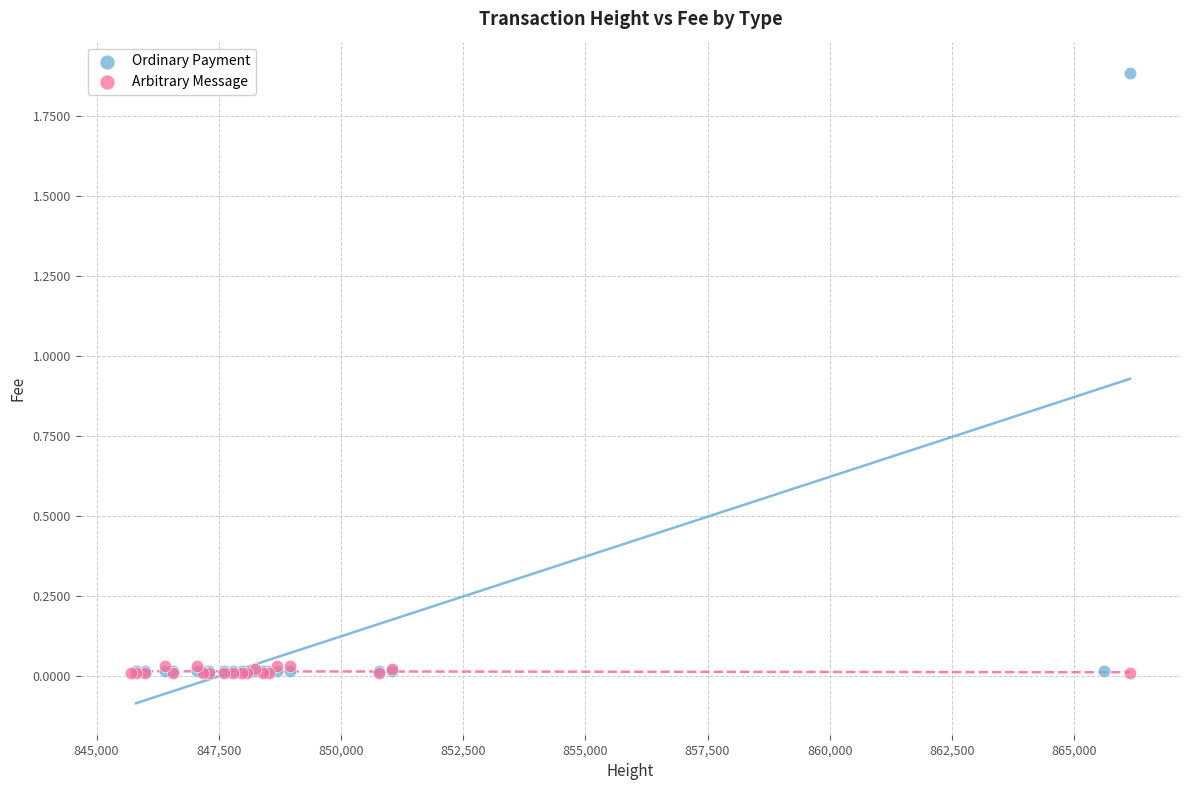

Which series contains the highest Y value?

Ordinary Payment